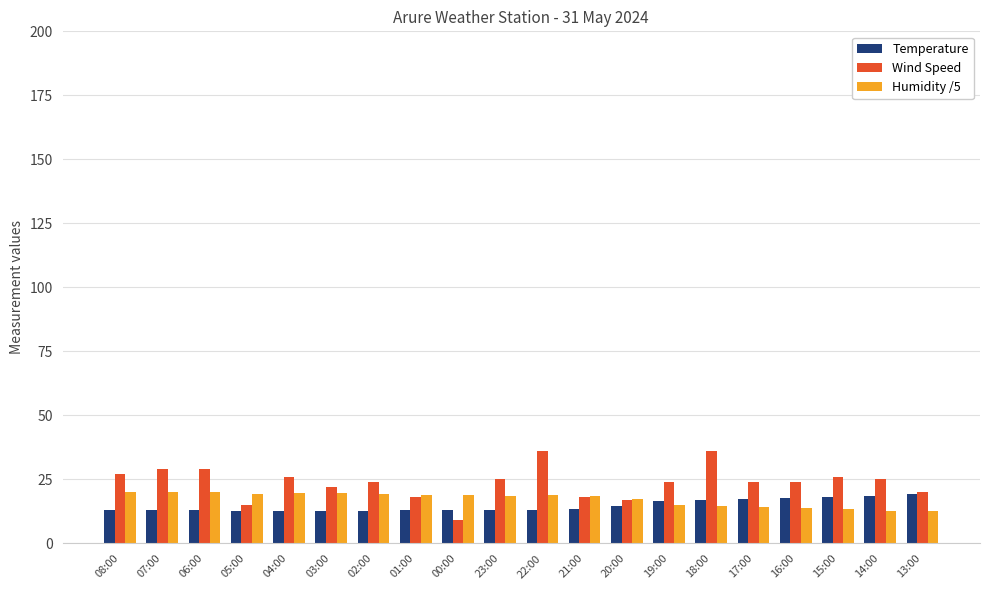

What is the value of the Humidity /5 bar at the 15th from the left?

14.6